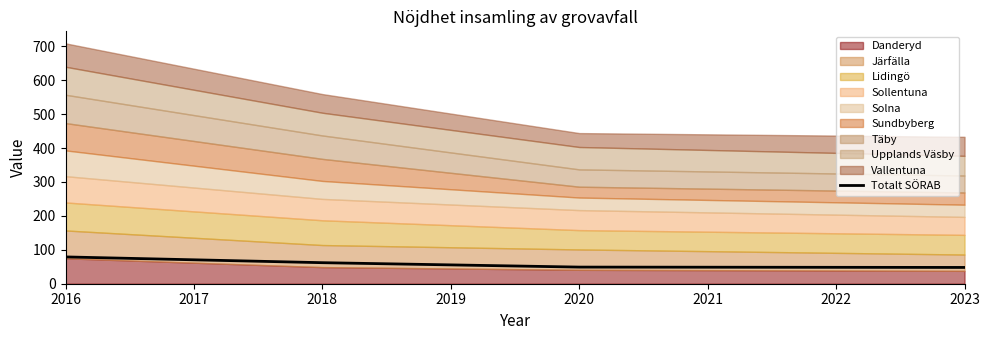

How many values in the Totalt SÖRAB series are below 62?

2